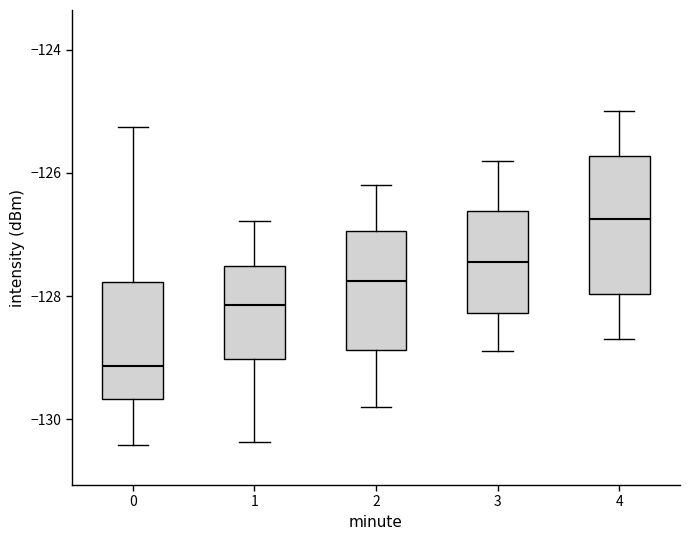

Reading left to right, read every box against the y-axis: the position of its median line, the range the box covers, and the ends of its whiskers. The values are not printed on the chart, so give them approximately, as read against the axis.

0: median -129.2, box -129.6 to -127.8, whiskers -130.4 to -125.2
1: median -128.2, box -129.0 to -127.6, whiskers -130.4 to -126.8
2: median -127.8, box -128.8 to -127.0, whiskers -129.8 to -126.2
3: median -127.4, box -128.2 to -126.6, whiskers -128.8 to -125.8
4: median -126.8, box -128.0 to -125.8, whiskers -128.6 to -125.0